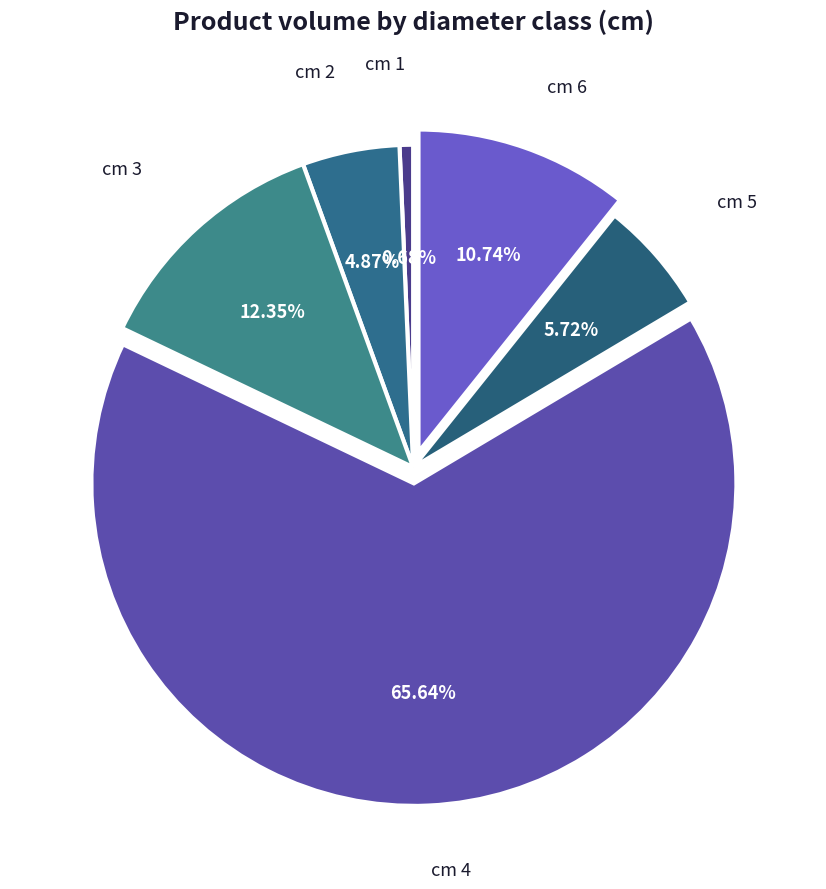

How many slices are in this pie chart?

6